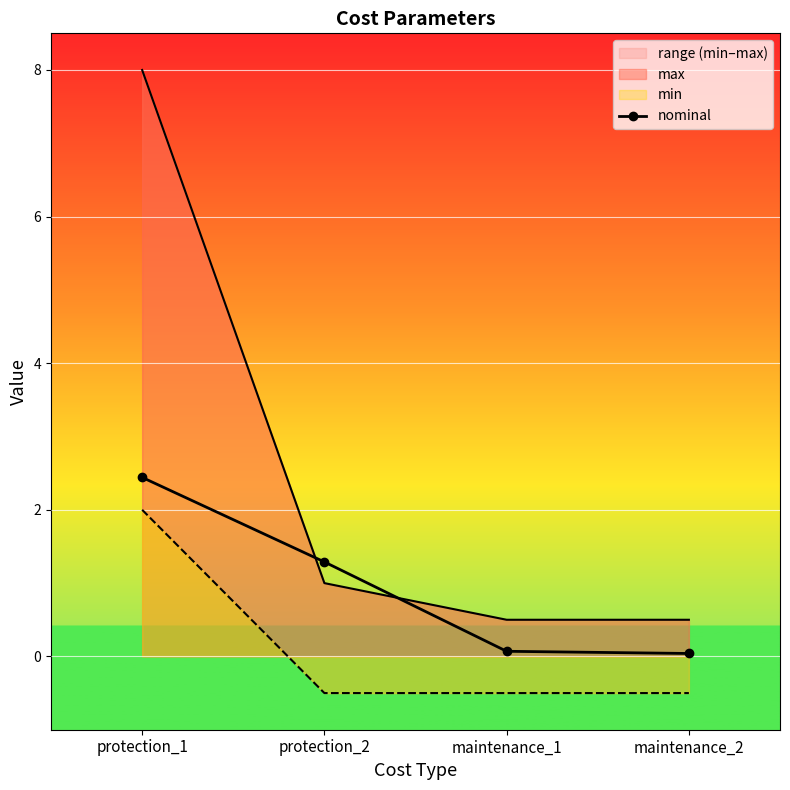

Reading left to right, what are all the values shown in this chart?

protection_1=2.4	protection_2=1.3	maintenance_1=0.1	maintenance_2=0.0